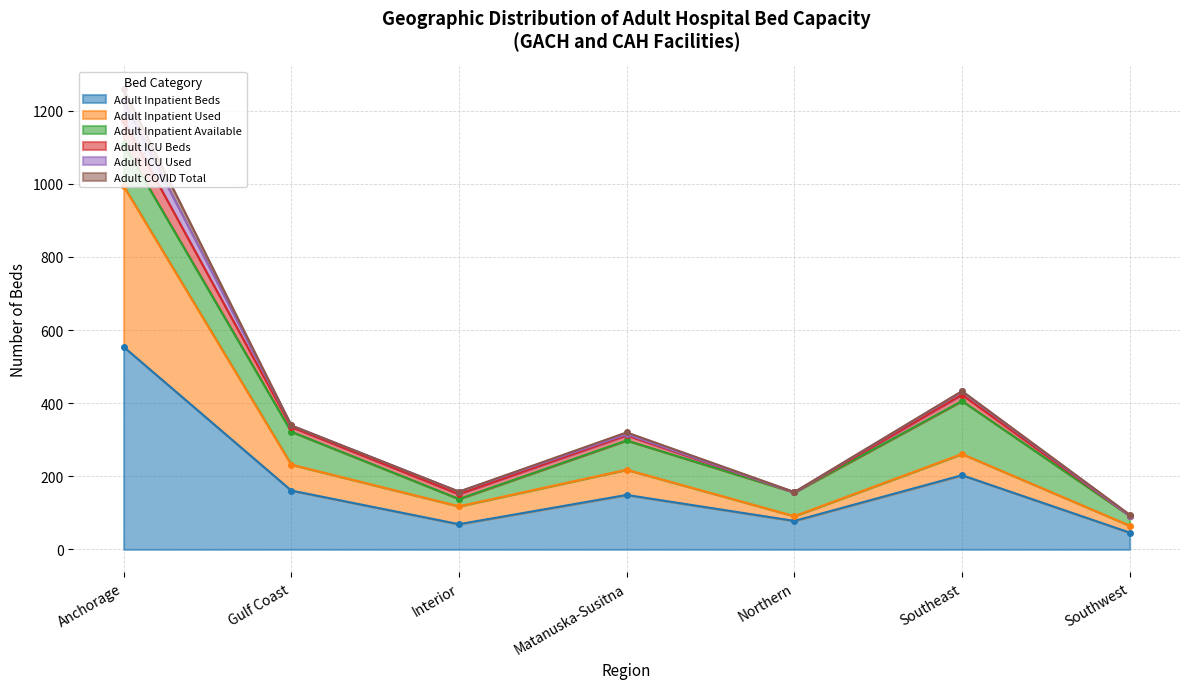

True or false: Adult ICU Beds and Adult Inpatient Used intersect in this chart.

False